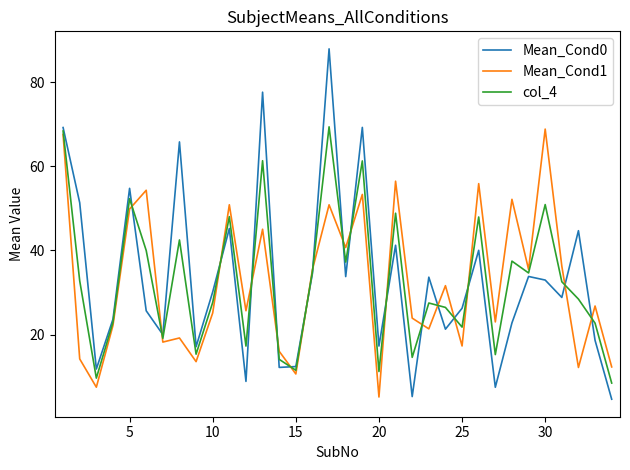

What is the smallest value displayed?

4.6